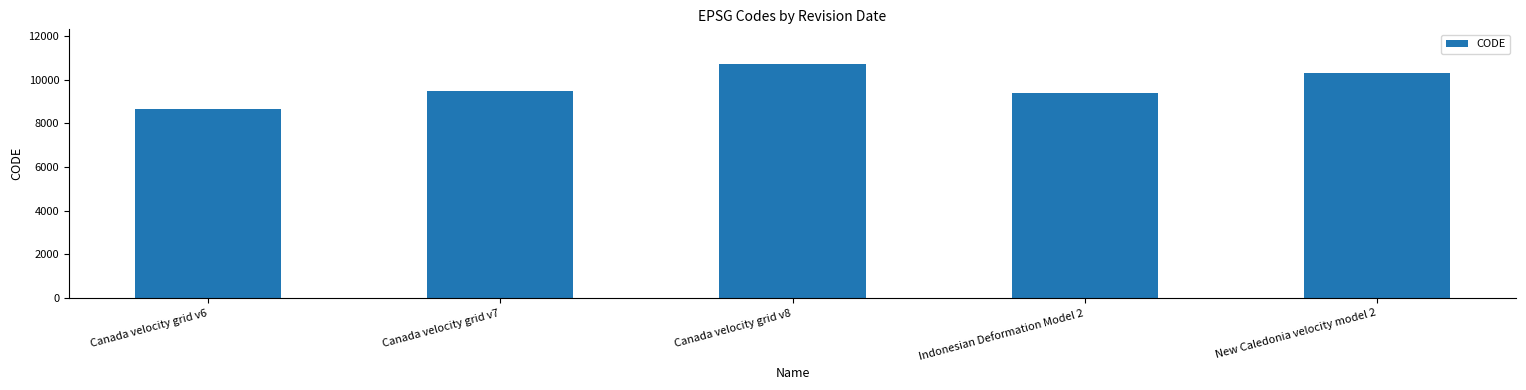

Read the value at Canada velocity grid v7, to the nearest 10.

9480